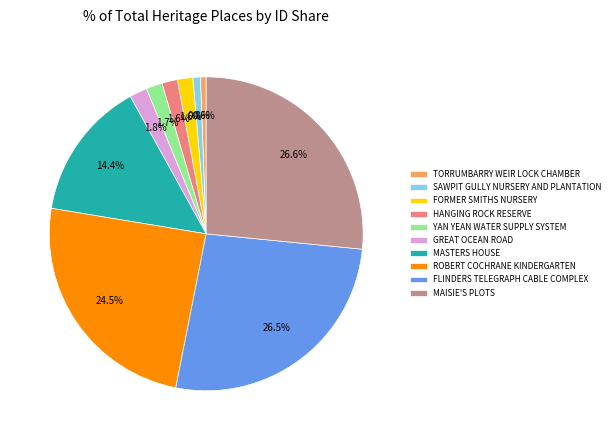

Count the number of slices in the pie.

10